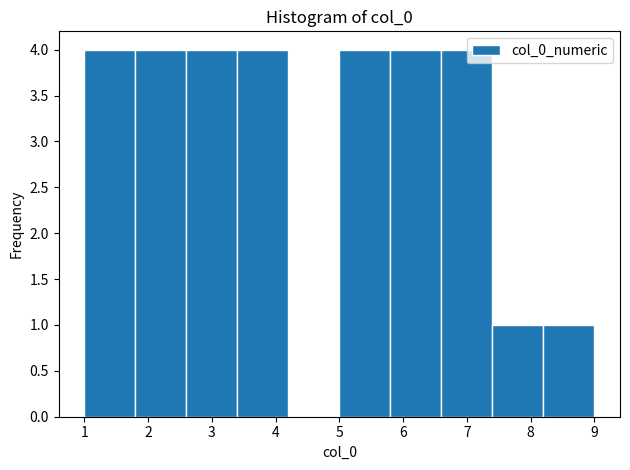

Reading left to right, list every bar in this chart as the range it spans on the x-axis followed by its height. The values are not printed on the chart, so give them approximately, as read against the axis.

1.0 to 1.8: 4
1.8 to 2.6: 4
2.6 to 3.4: 4
3.4 to 4.2: 4
4.2 to 5.0: 0
5.0 to 5.8: 4
5.8 to 6.6: 4
6.6 to 7.4: 4
7.4 to 8.2: 1
8.2 to 9.0: 1